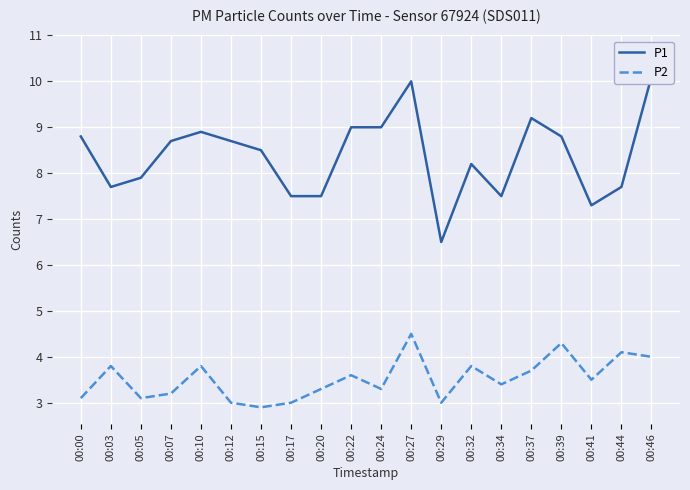

Which has a higher value, 00:22 or 00:03?

00:22